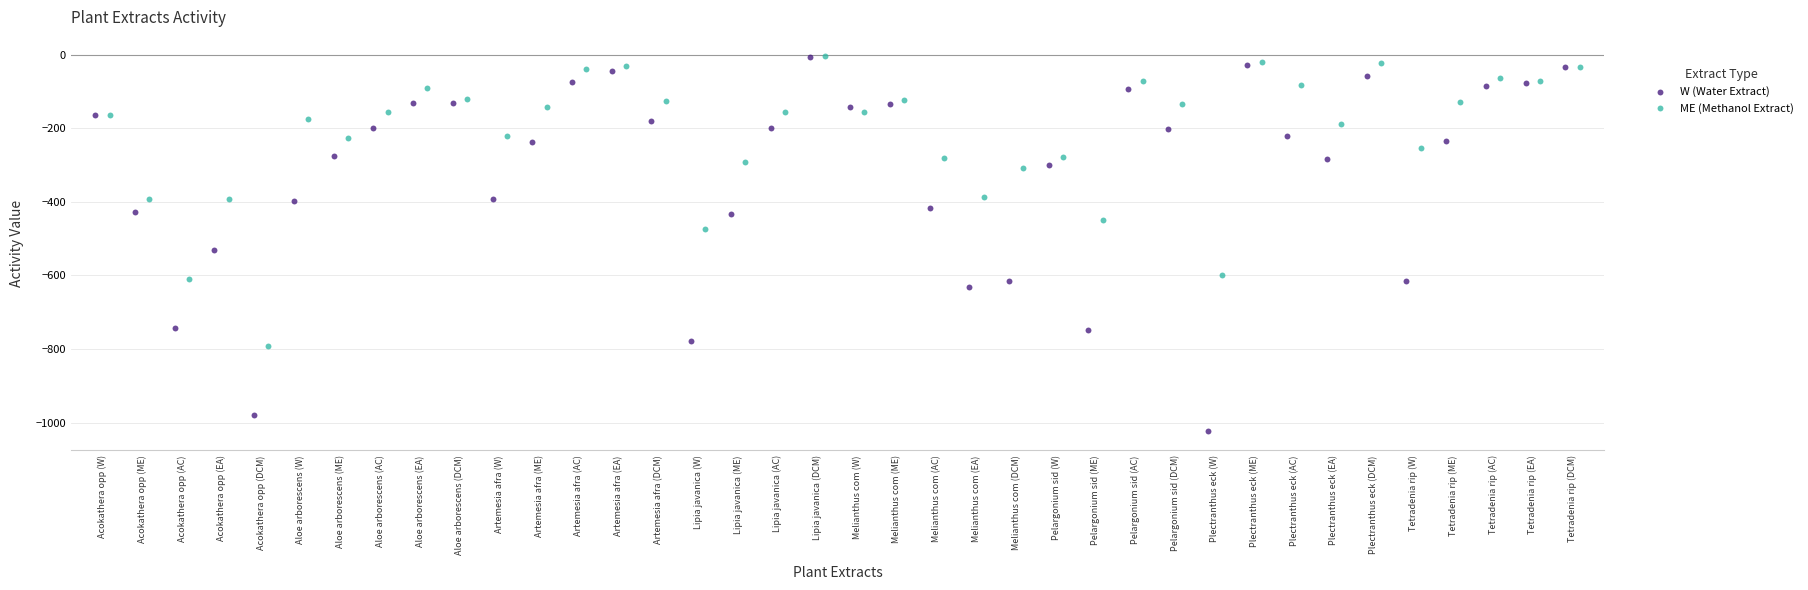

Which series contains the lowest Y value?

W (Water Extract)